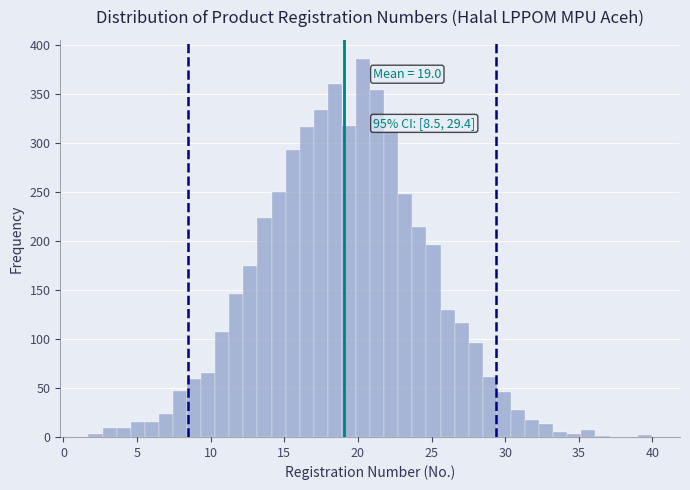

Read against the x-axis, roughly where is the centre of the tallest bar?

20.5